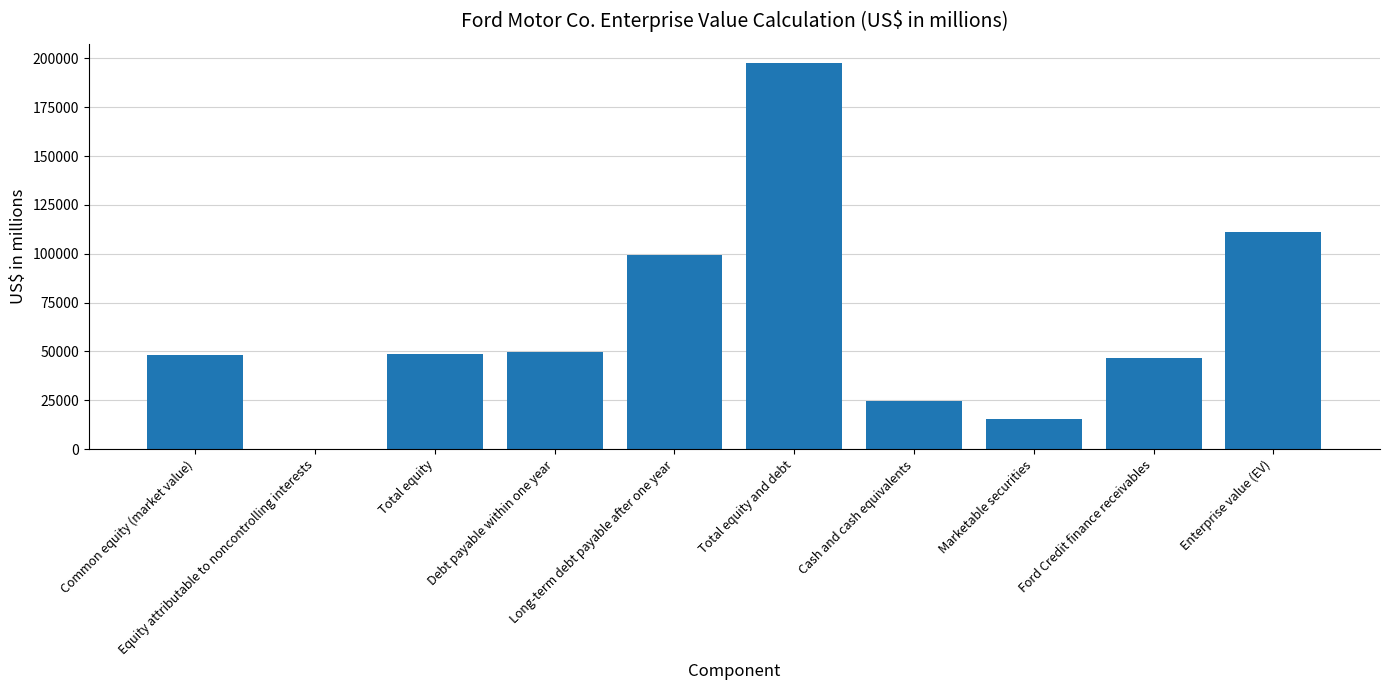

What is the sum of all values?

641501